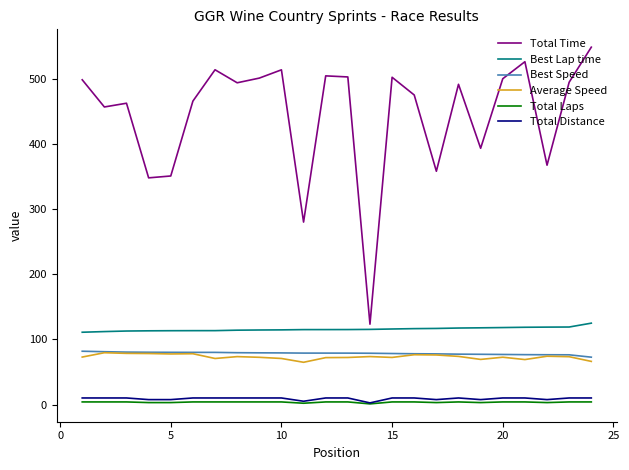

What is the minimum value for Best Speed?

72.7